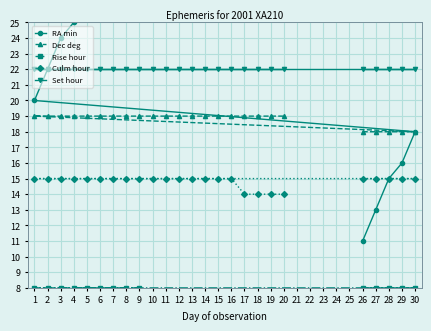

True or false: Set hour has more than 2 points higher than both neighbors.

False